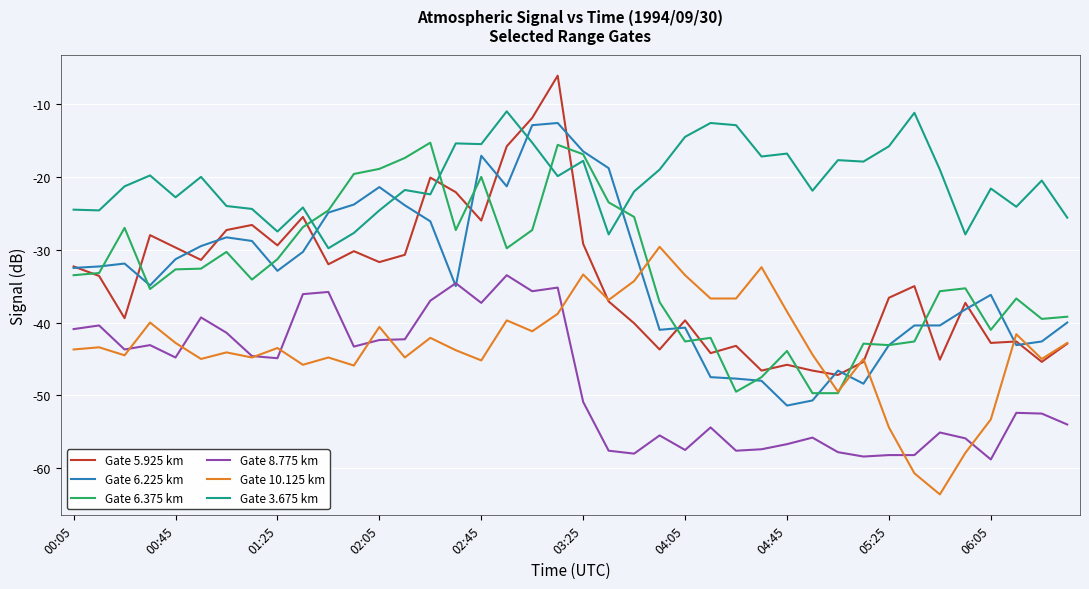

Which series has the largest total across all categories?

Gate 3.675 km